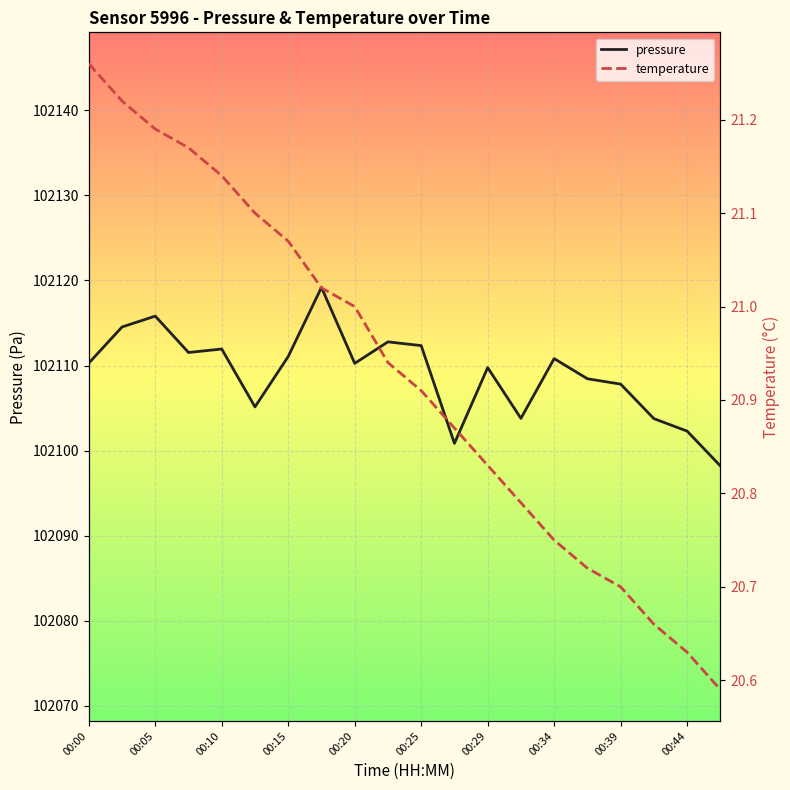

What is the average value of the temperature series?

20.9